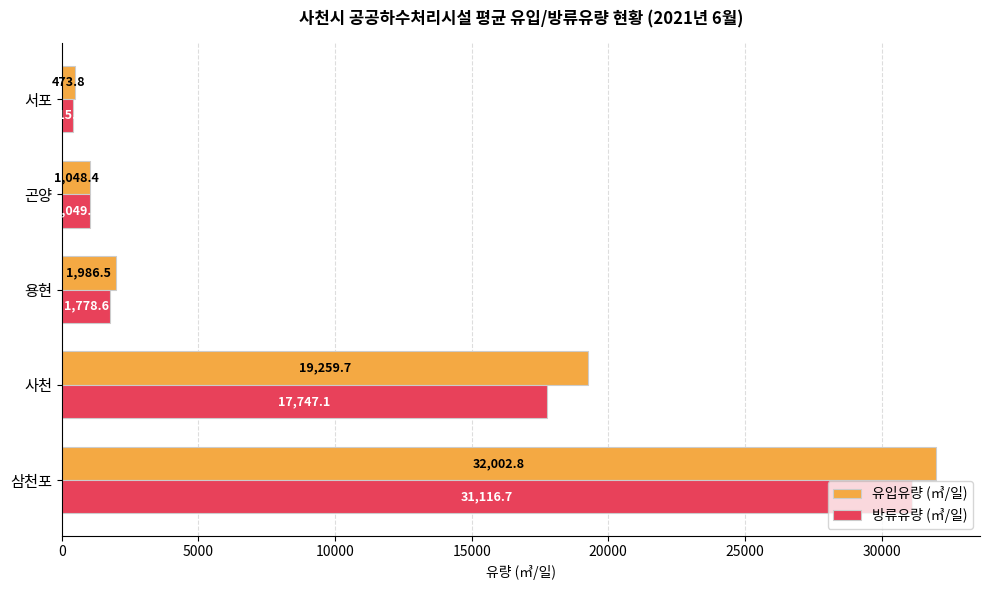

What are all the series names shown in the legend?

유입유량 (㎥/일), 방류유량 (㎥/일)